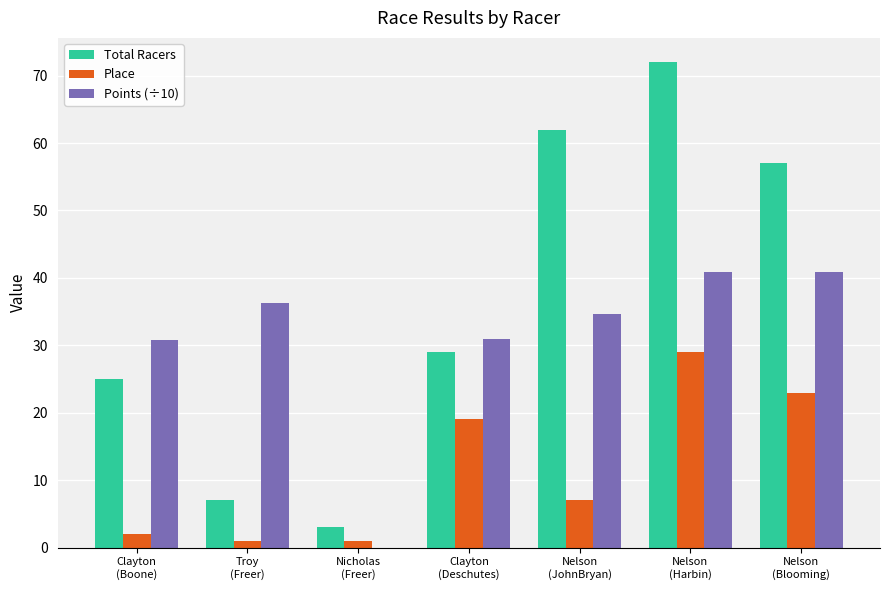

Are the bars horizontal?

No